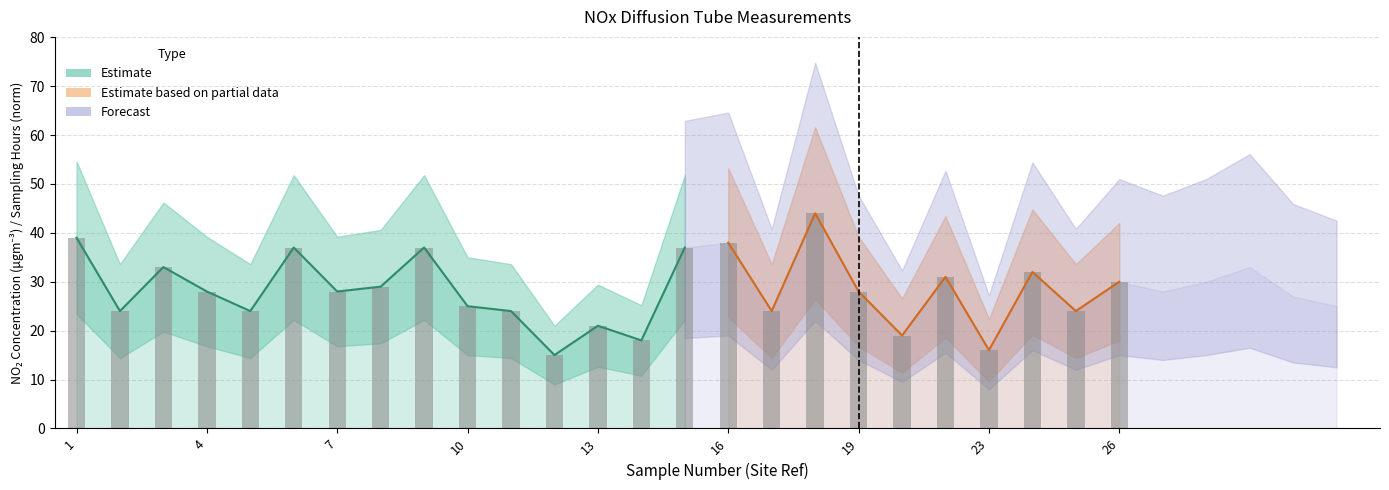

What is the sum of all values?

705